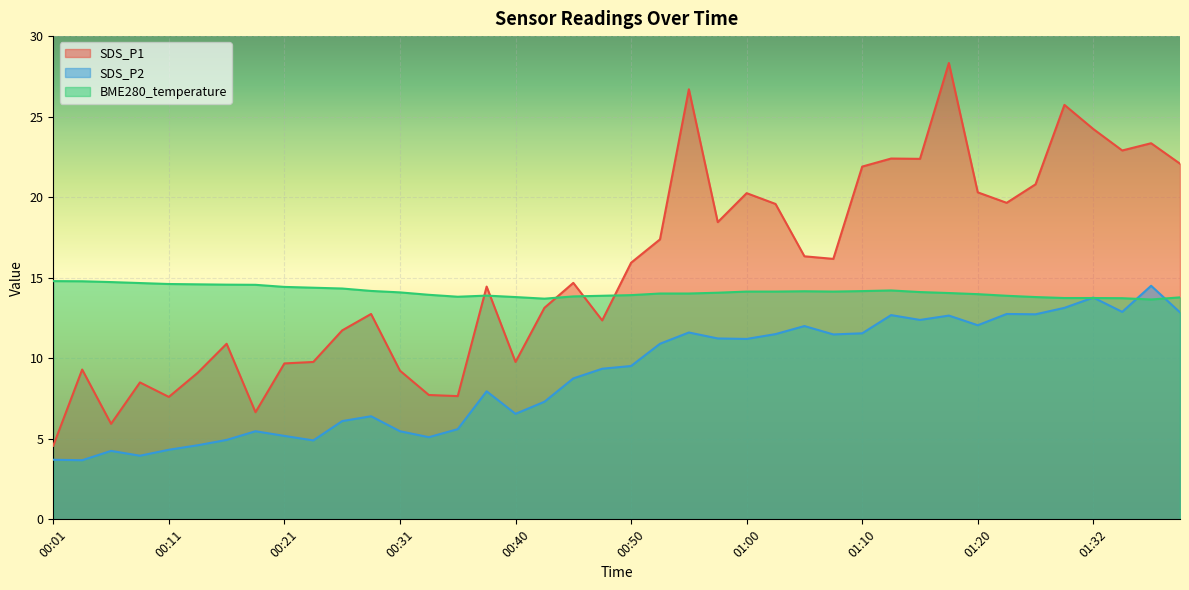

In SDS_P1, how many points are higher than both neighbors (excluding endpoints)?

12